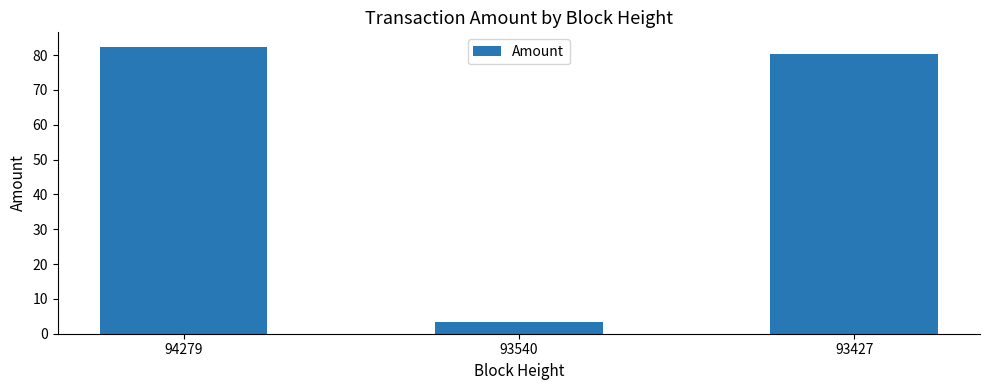

Reading left to right, extract all data points from this chart.

82.4	3.3	80.4